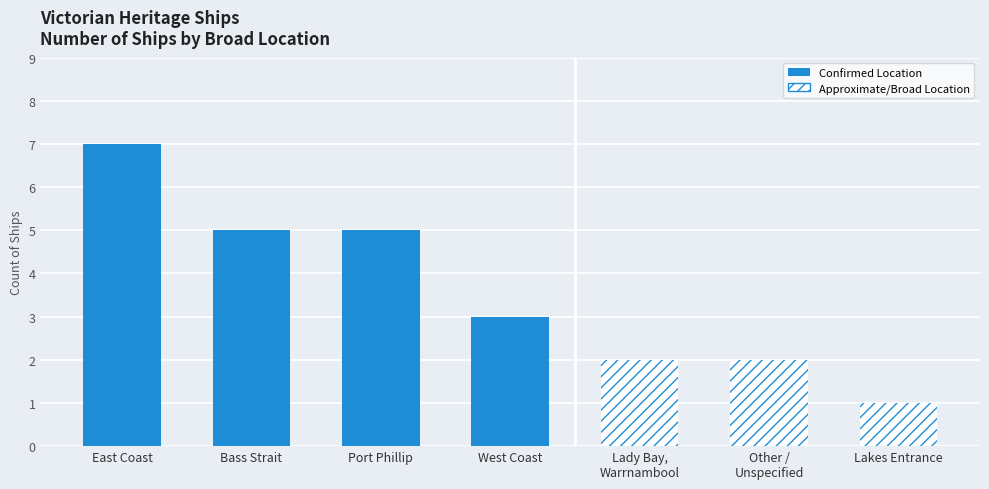

The value at East Coast is 5. True or false?

False